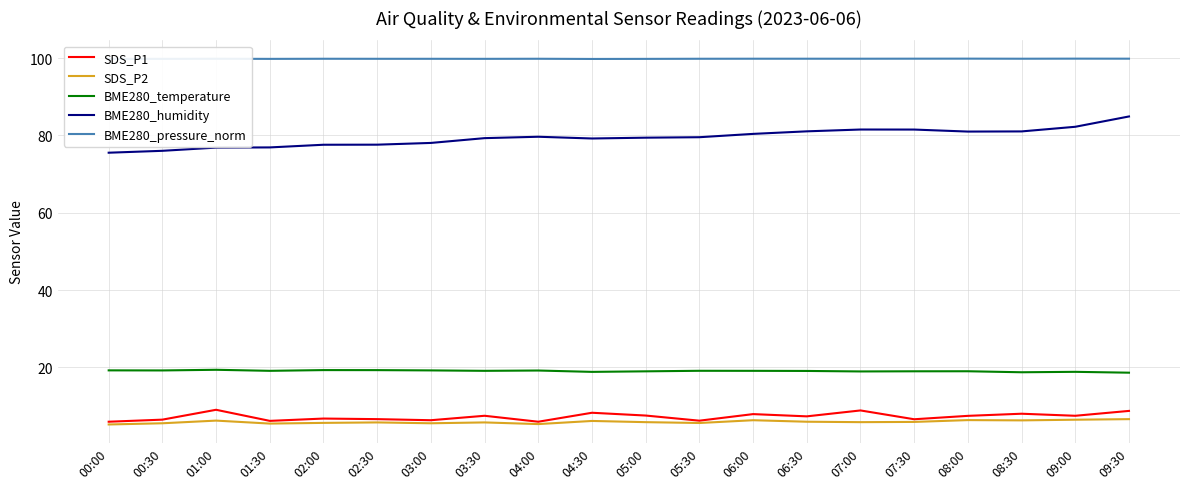

Which series has the largest total across all categories?

BME280_pressure_norm